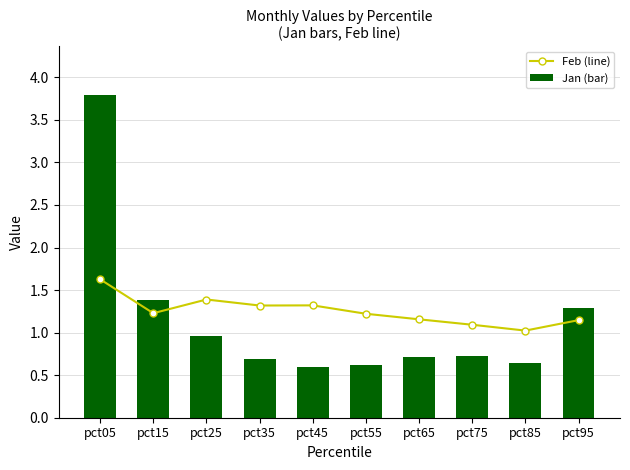

What is the minimum value for Feb (line)?

1.0